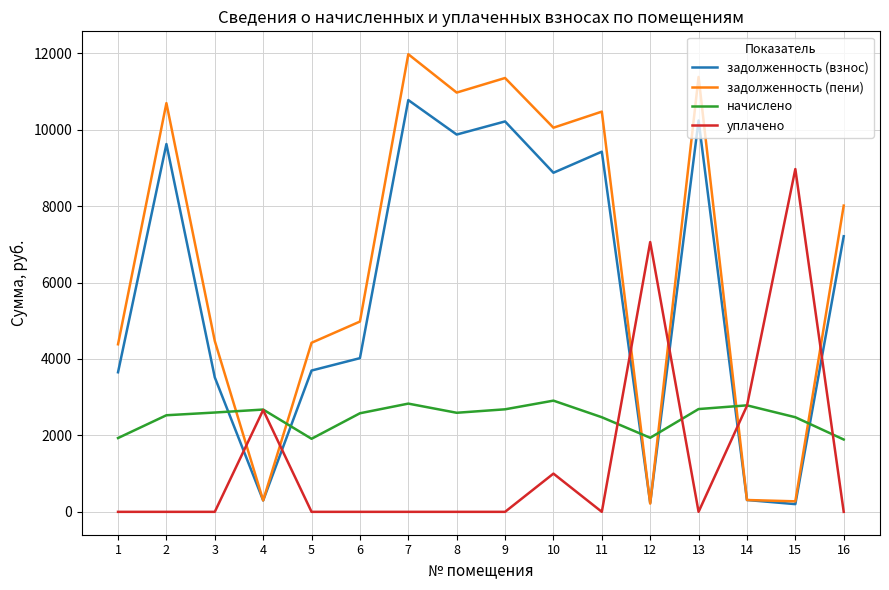

Does the chart have visible grid lines?

Yes